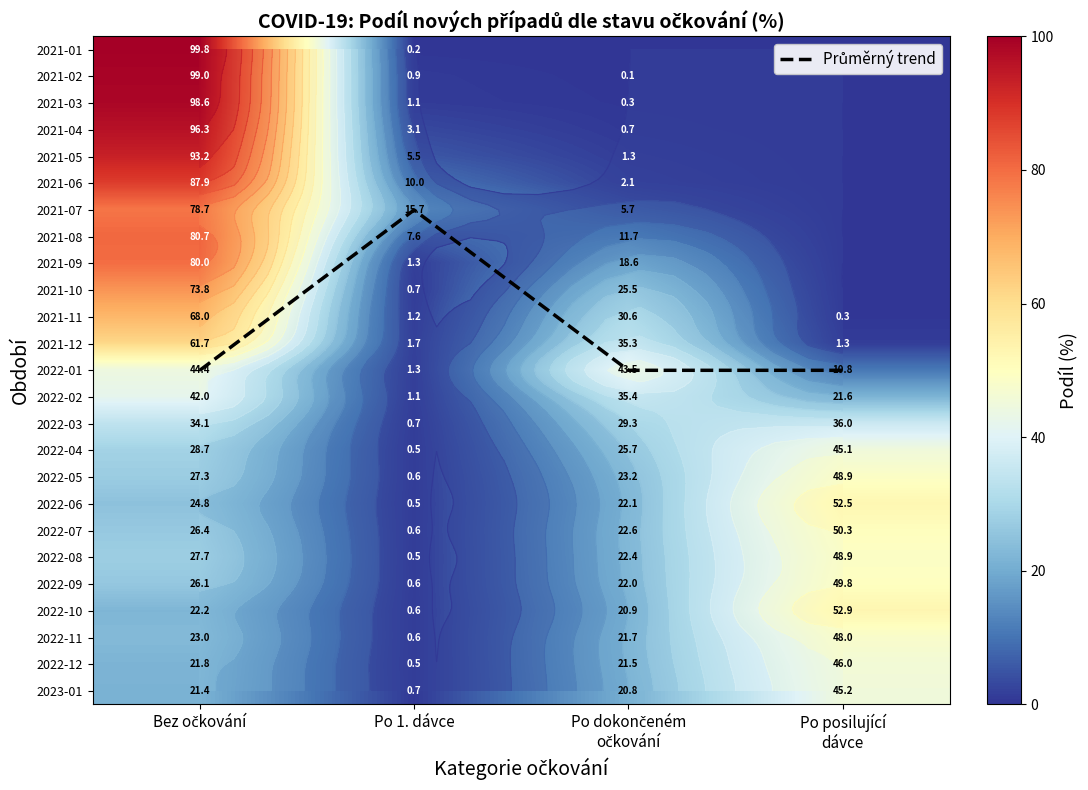

The 2021-12 series shows 18.0 at Bez očkování. True or false?

False